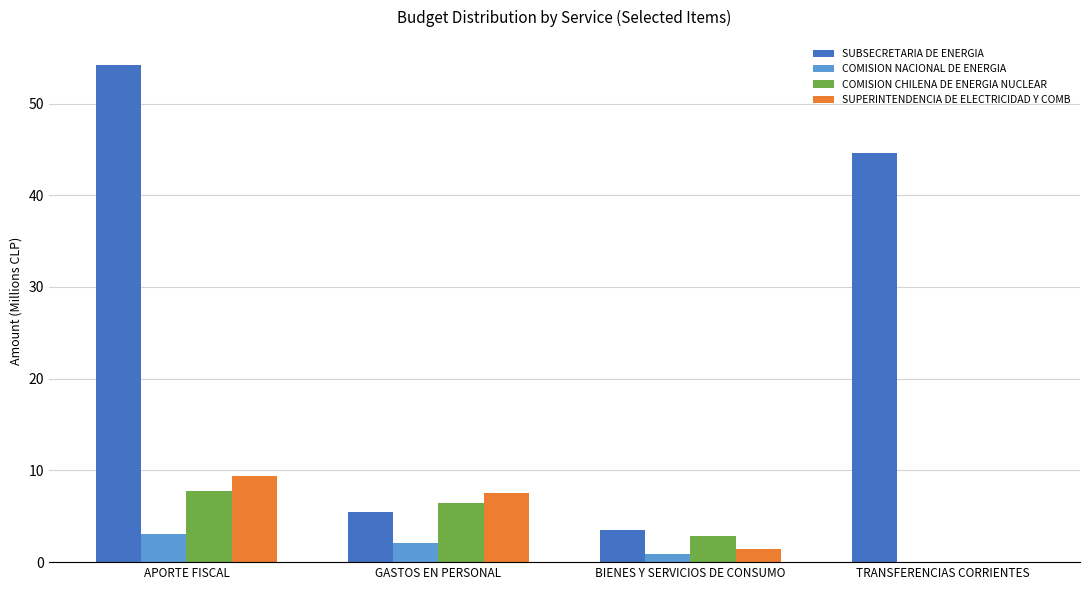

What is the maximum value for COMISION CHILENA DE ENERGIA NUCLEAR?

7.8